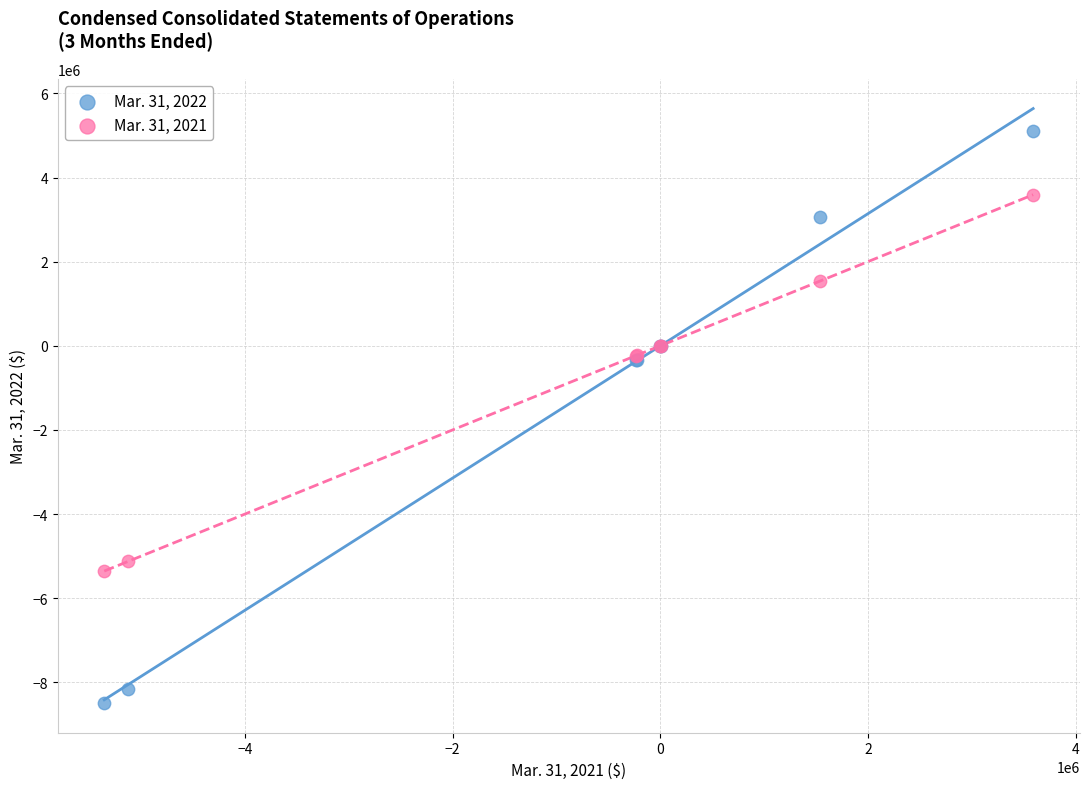

What is the X range (max minus min) for the scatter plot?

8947000